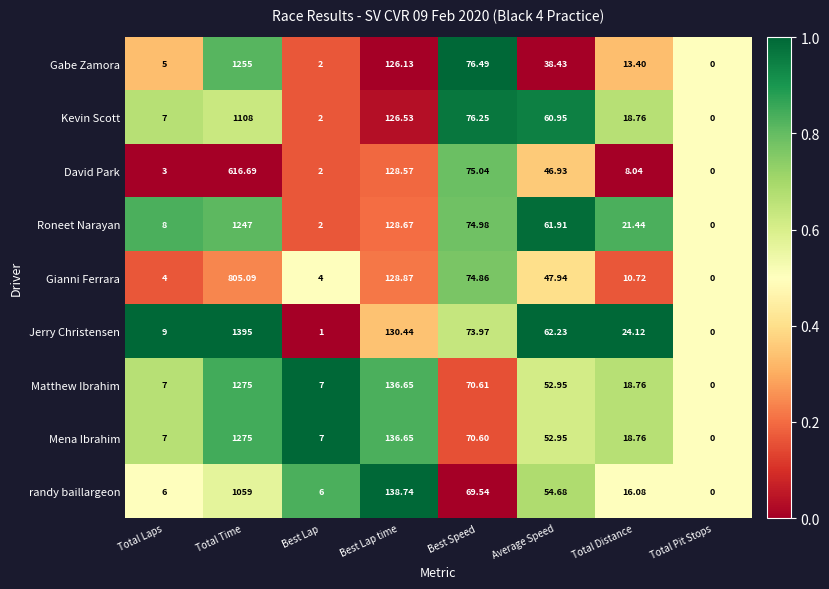

Rank the categories by David Park value from lowest to highest.

Total Pit Stops, Best Lap, Total Laps, Total Distance, Average Speed, Best Speed, Best Lap time, Total Time